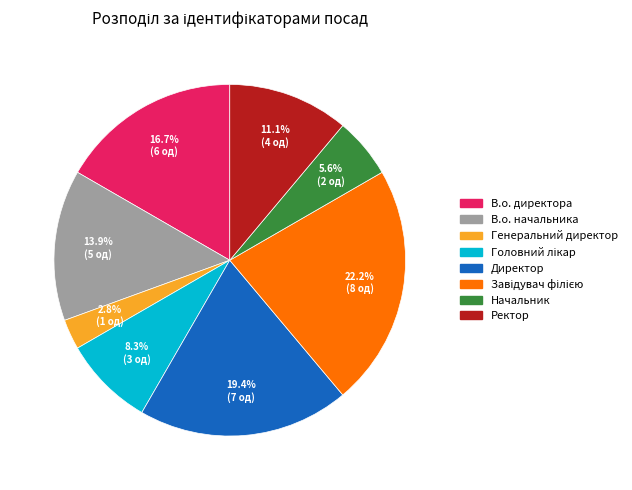

Count the number of slices in the pie.

8